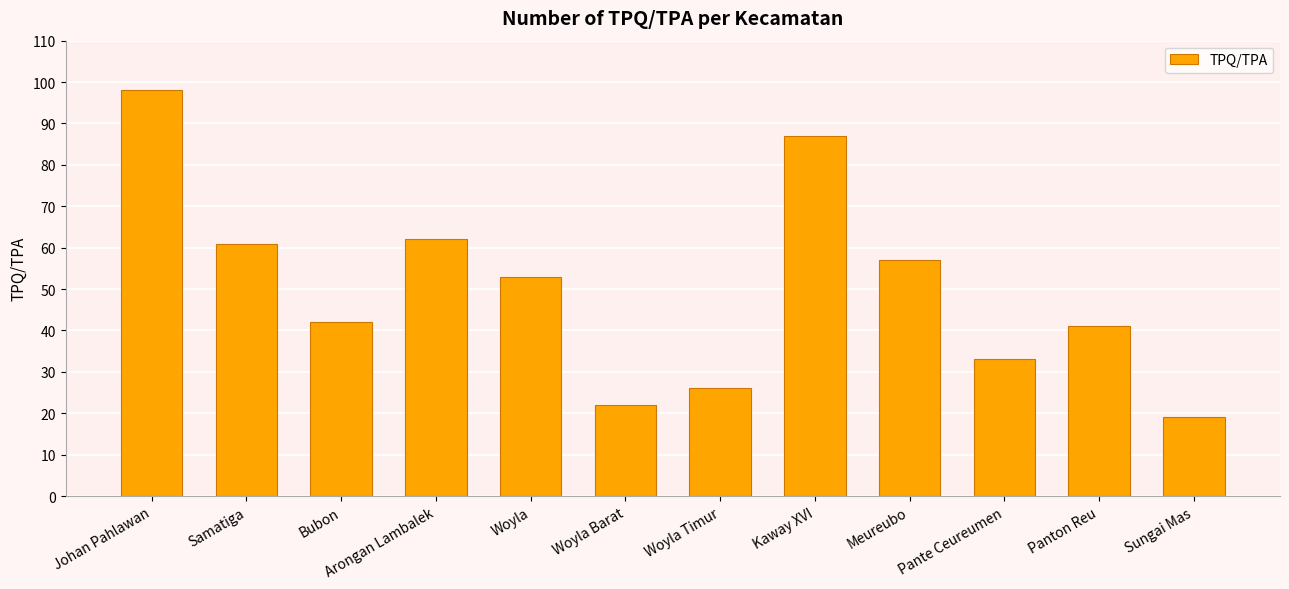

Is it true that the value at Woyla Timur is 10?

False